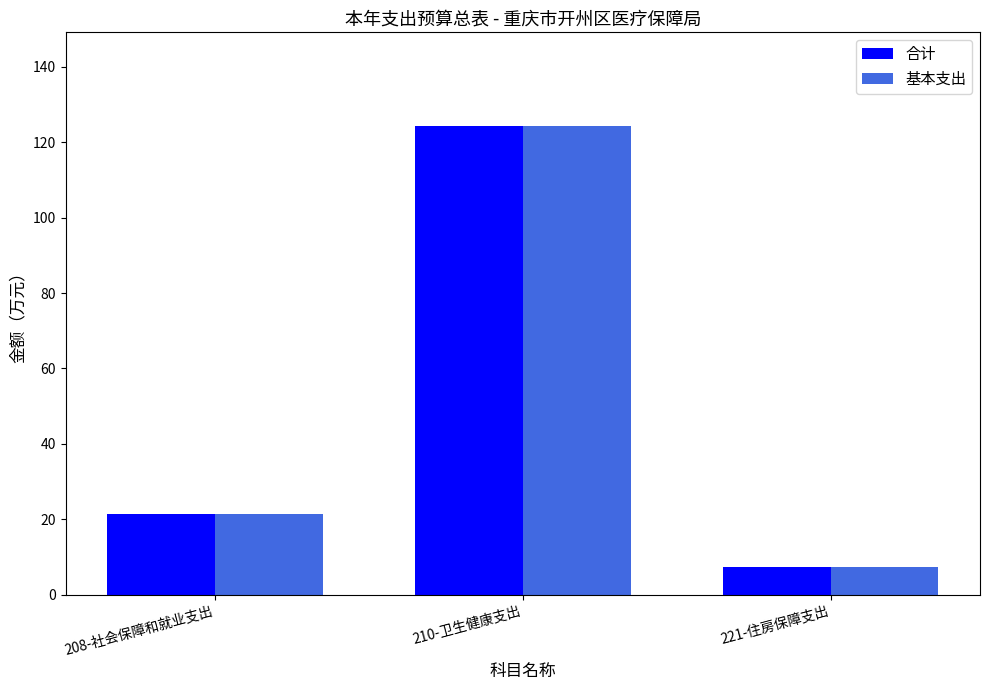

Rank the categories by 基本支出 value from lowest to highest.

221-住房保障支出, 208-社会保障和就业支出, 210-卫生健康支出